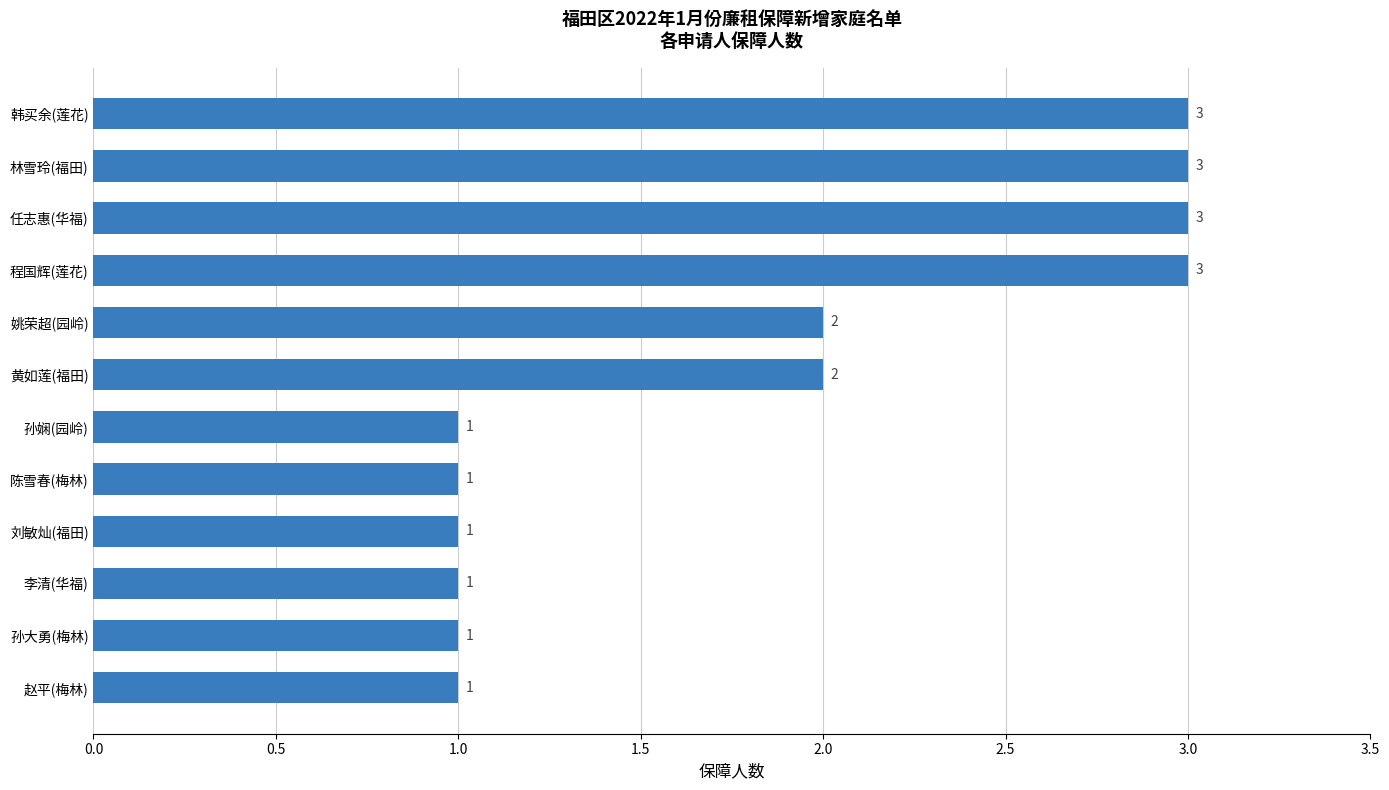

How many bars are there in total?

12